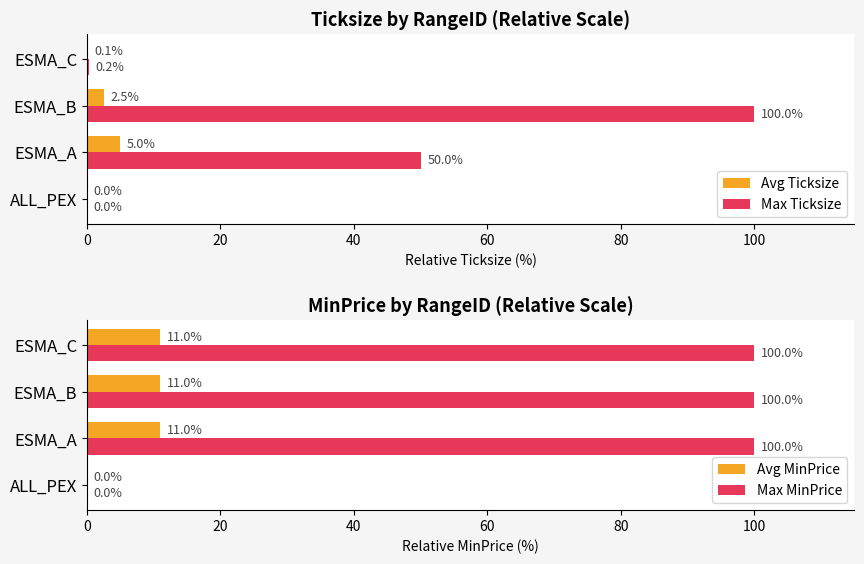

What is the difference between the maximum and minimum values in the Max MinPrice series?

100.0